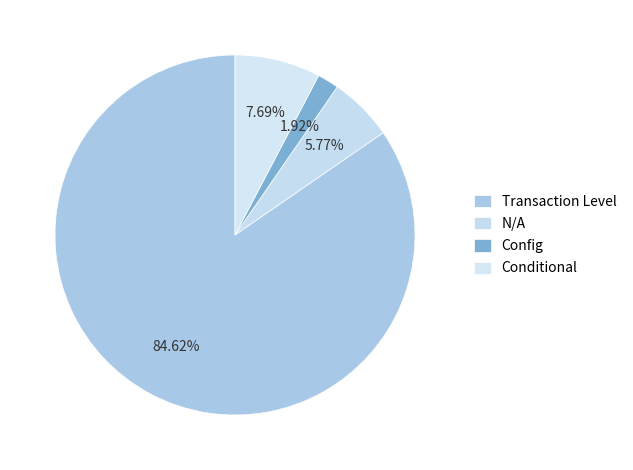

Which slice is the smallest?

Config